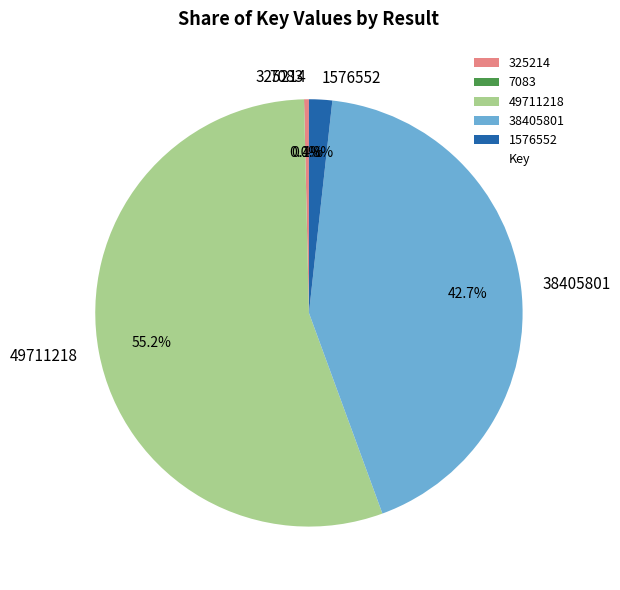

Is there a majority slice in this chart?

Yes